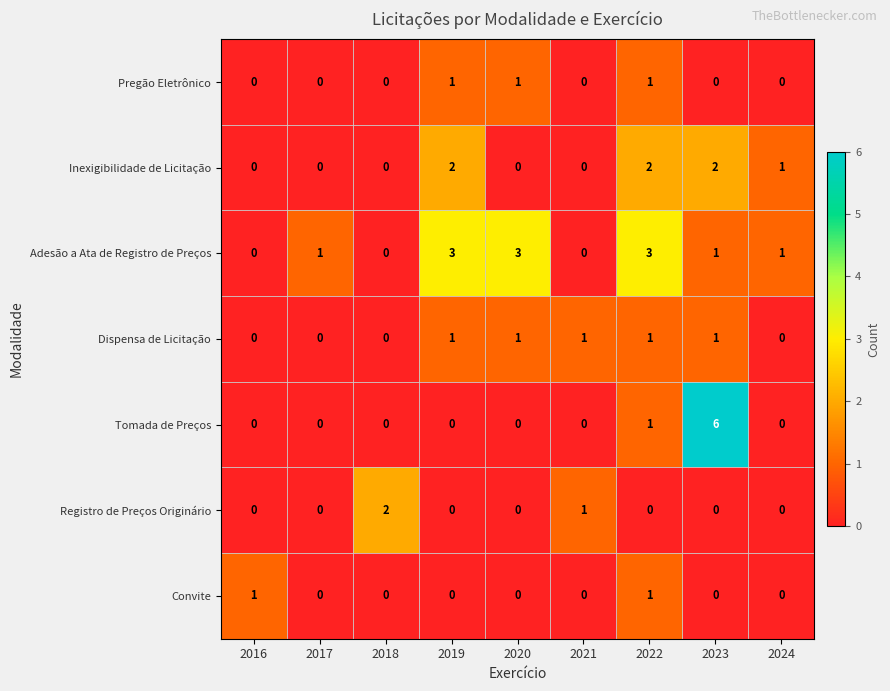

How many series are shown in this chart?

7